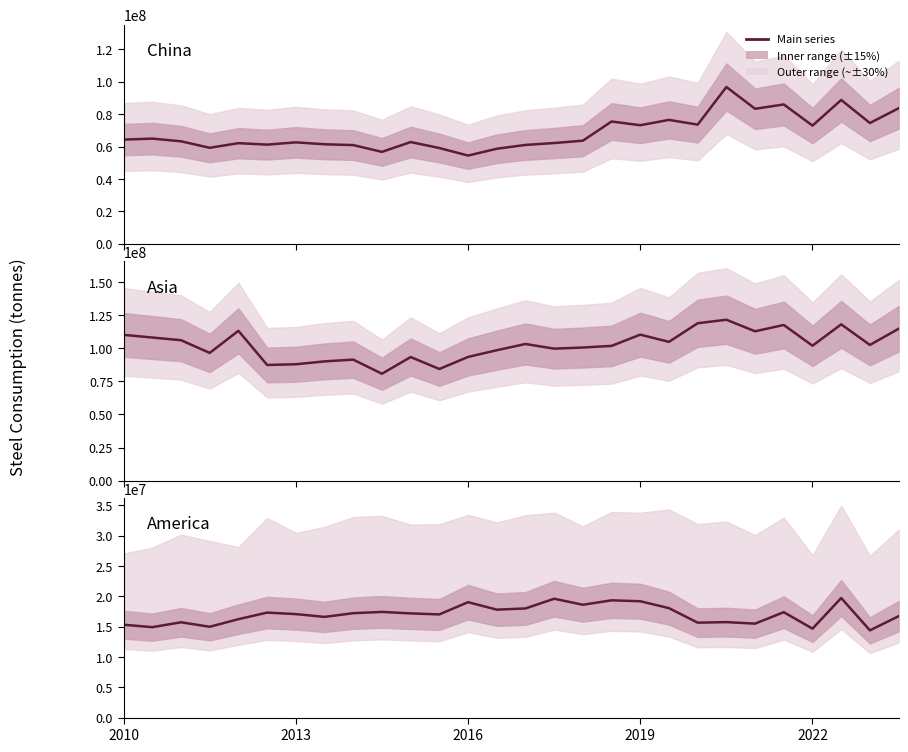

How many categories are shown in the chart?

28